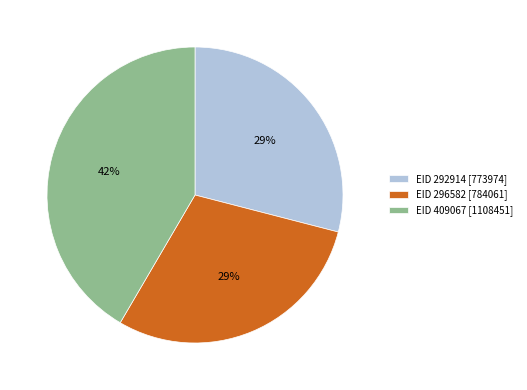

To the nearest percent, what portion does EID 409067 represent?

42%